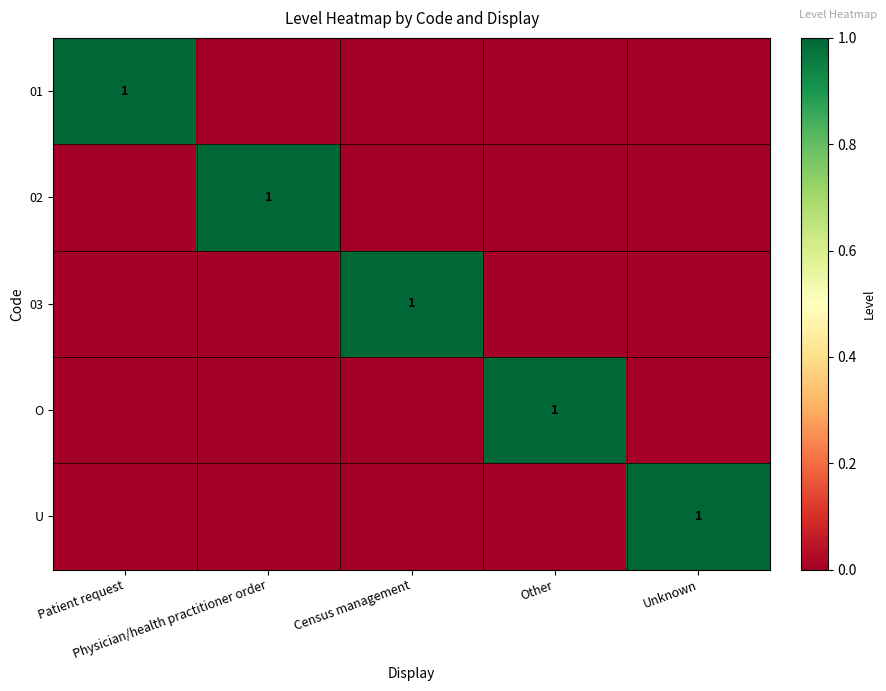

Which series has the largest total across all categories?

01